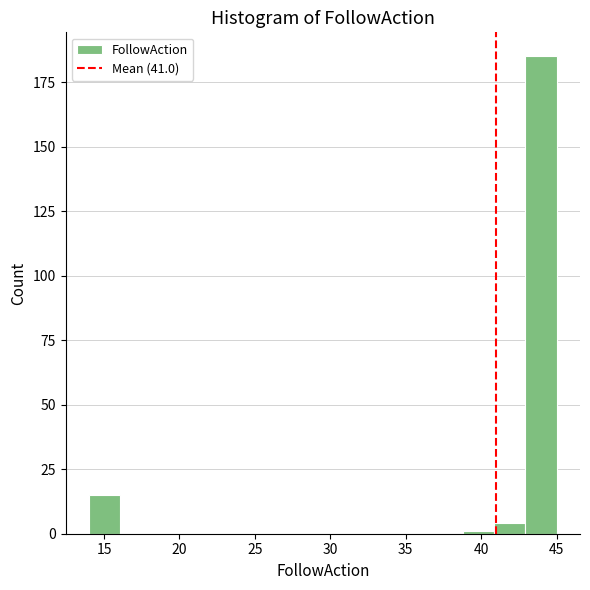

What is the height of the bar covering 14.0 to 16.0 on the x-axis? Neither the bar edges nor the heights are printed on the chart, so give them approximately, as read against the axes.

15